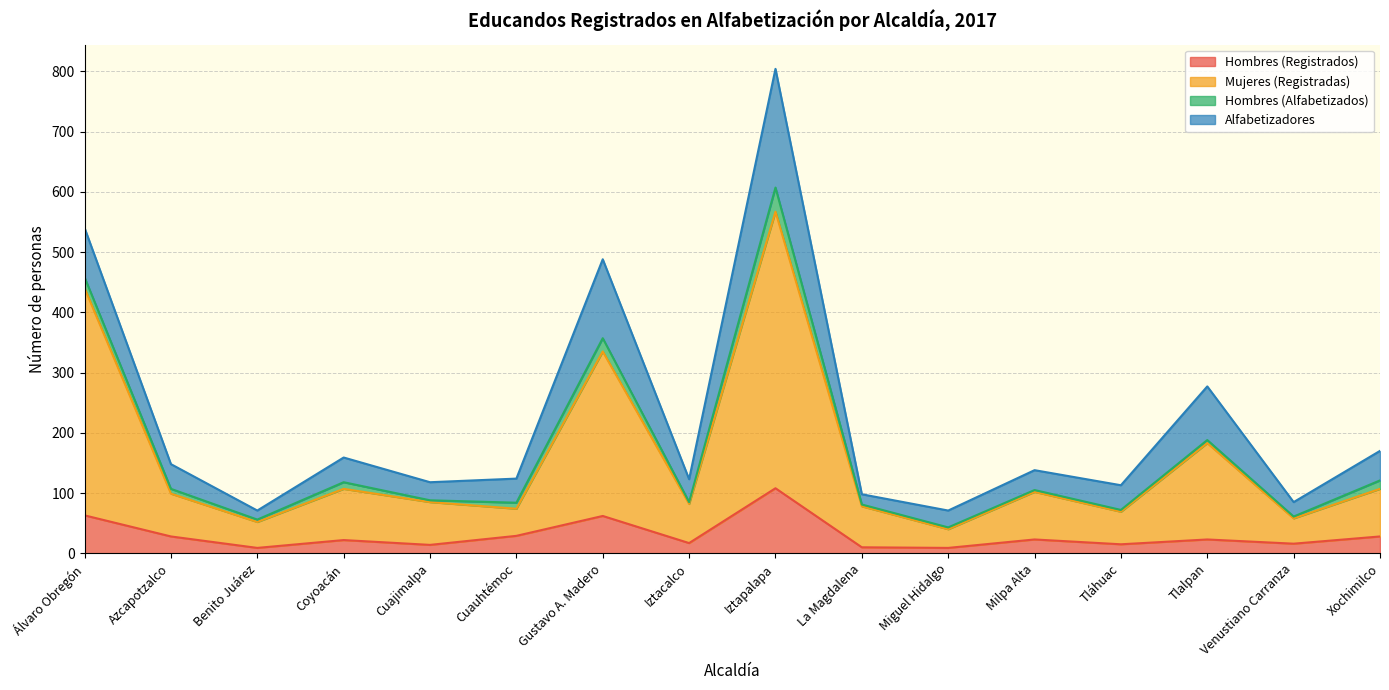

What is the label of the 9th point from the right?

Iztacalco